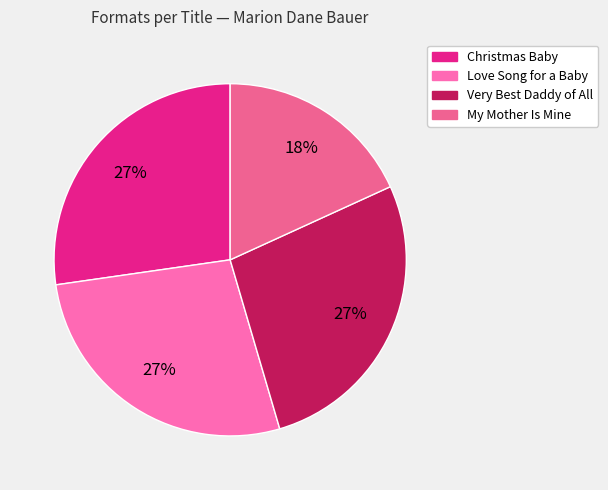

Does My Mother Is Mine account for over 50% of the chart?

No